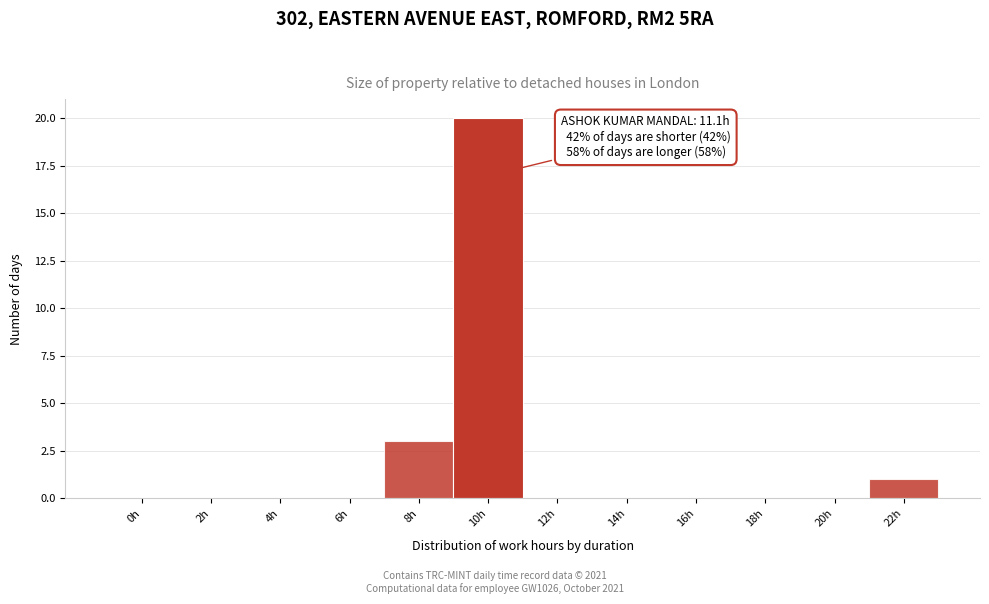

Reading right to left, list all the values displayed in this chart.

22h=1	20h=0	18h=0	16h=0	14h=0	12h=0	10h=20	8h=3	6h=0	4h=0	2h=0	0h=0